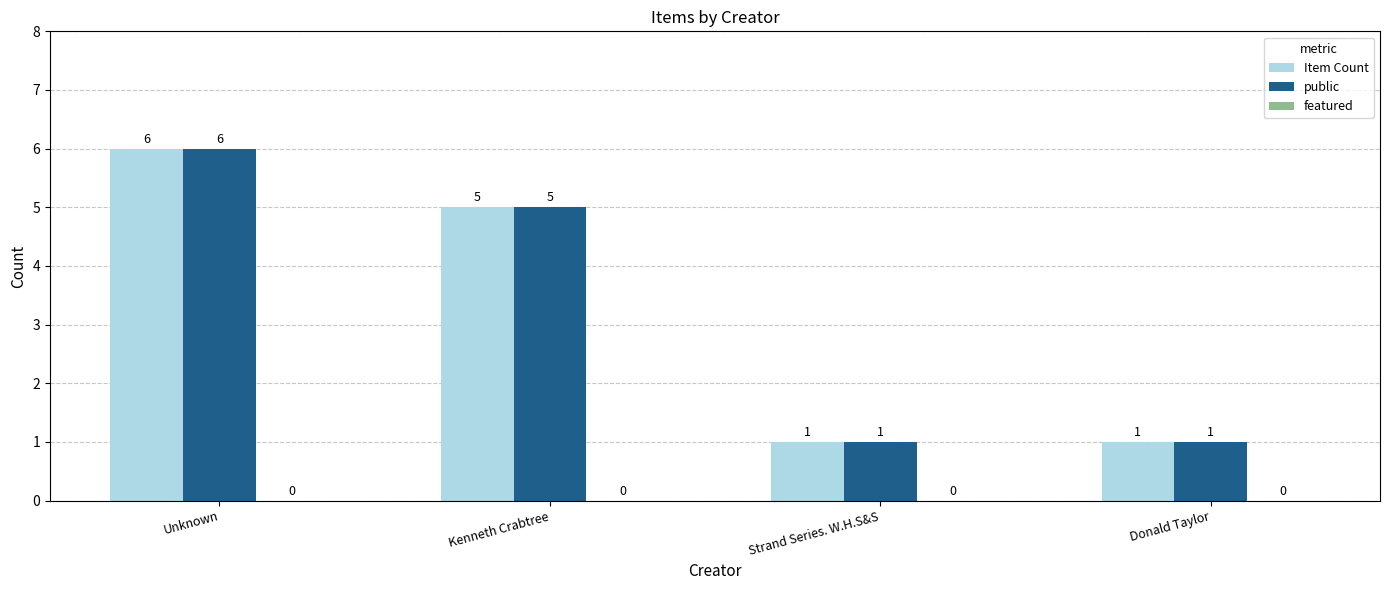

At which category is the sum across all series the highest?

Unknown